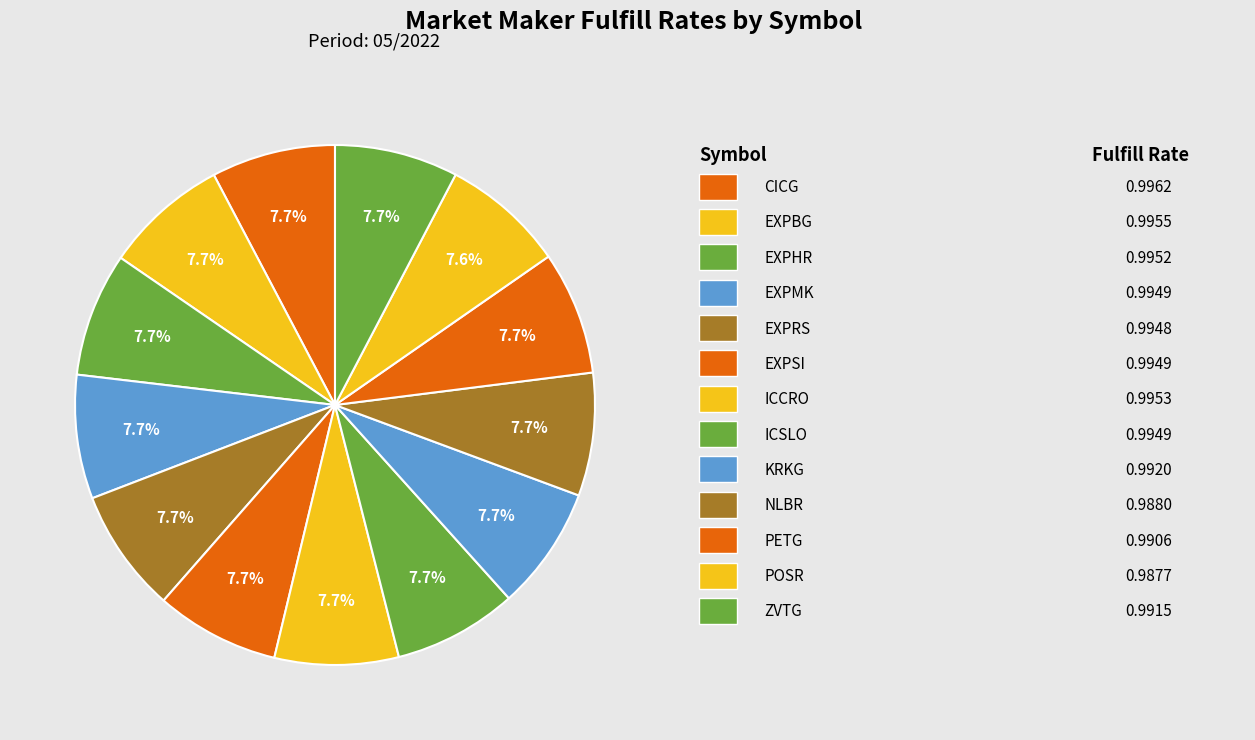

How many segments does this pie chart have?

13